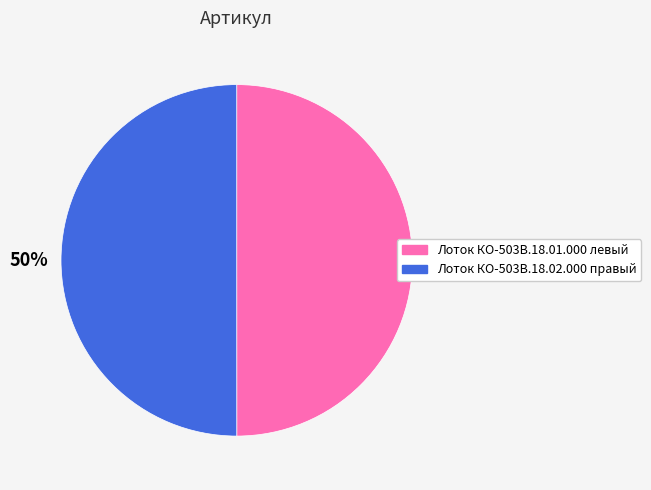

What is the ratio of the value at Лоток КО-503В.18.02.000 правый to the value at Лоток КО-503В.18.01.000 левый?

1.0